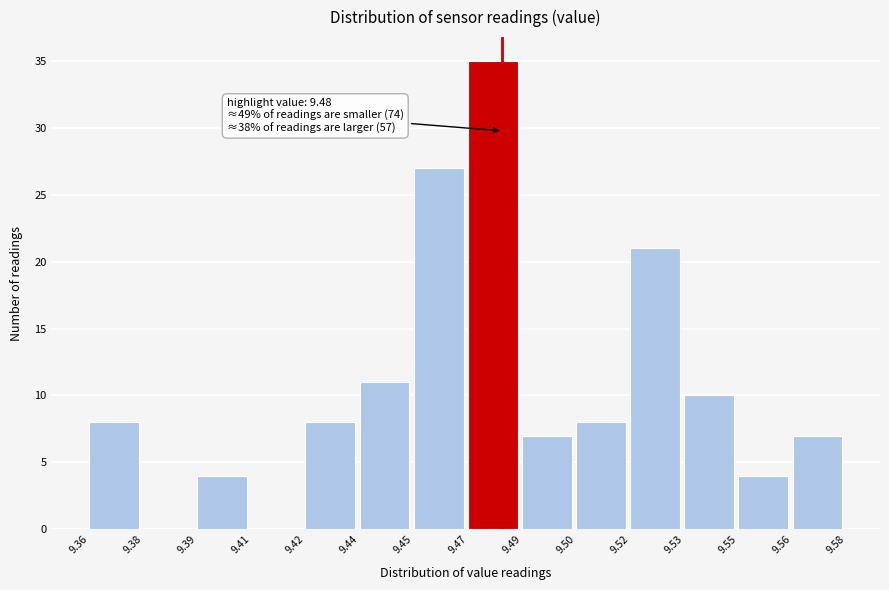

Reading right to left, extract all data points from this chart.

9.56=7	9.55=4	9.53=10	9.52=21	9.50=8	9.49=7	9.47=35	9.45=27	9.44=11	9.42=8	9.41=0	9.39=4	9.38=0	9.36=8